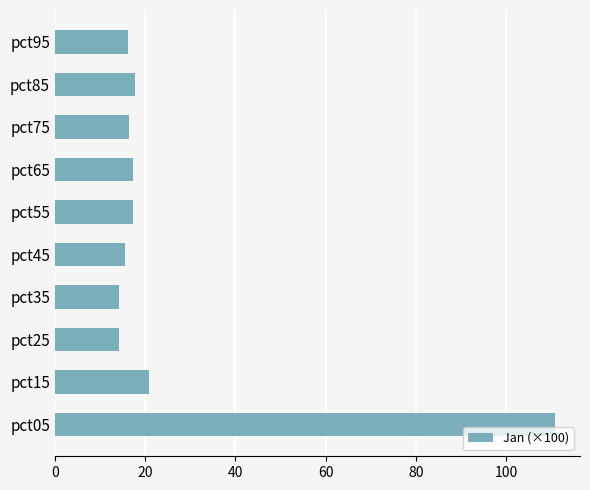

Is it true that the value at pct35 is 9.9?

False